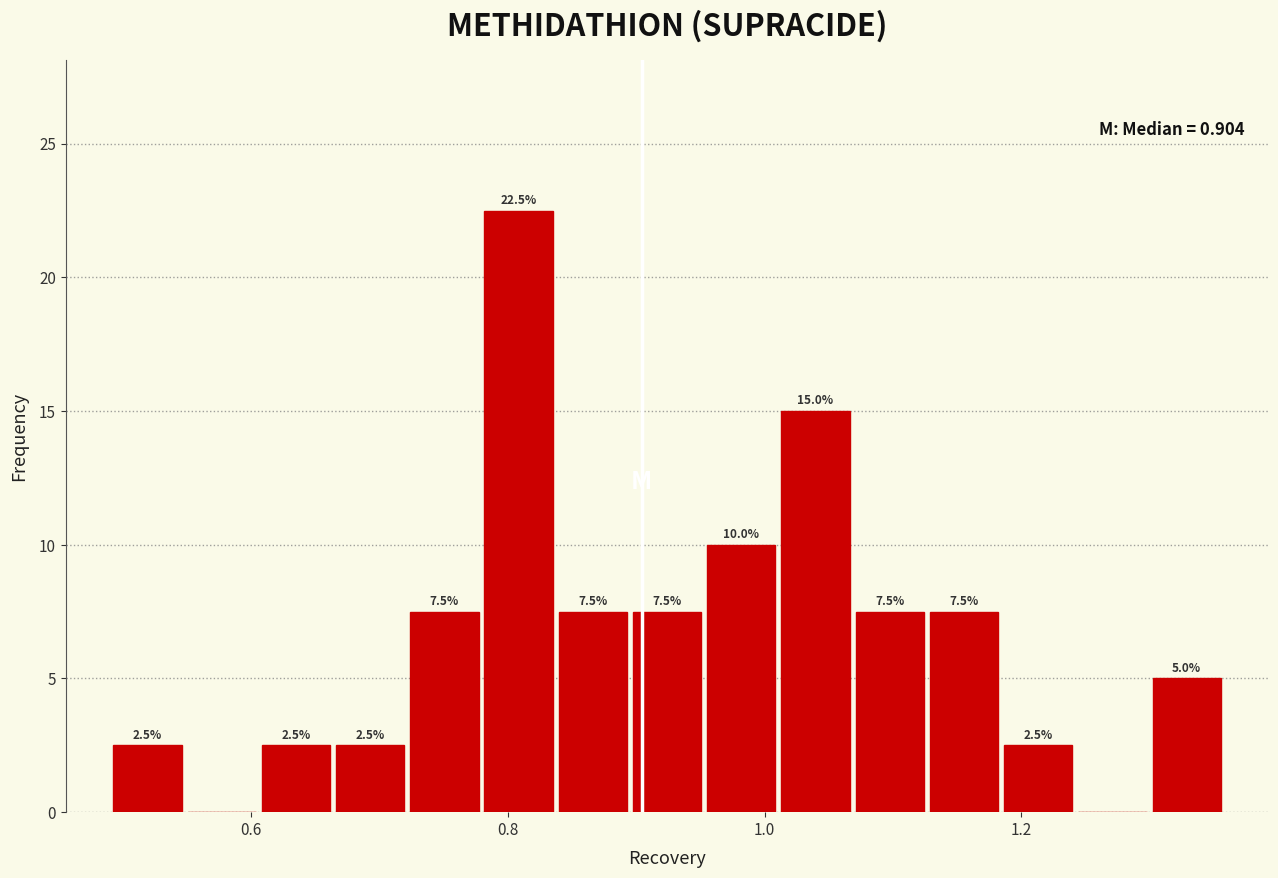

Around what value on the x-axis is the tallest bar? Give the approximate position of its centre, as read against the axis.

0.80